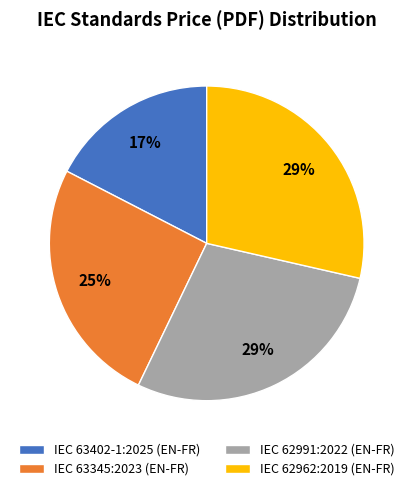

Combined, do IEC 63345:2023 (EN-FR) and IEC 62962:2019 (EN-FR) account for over 50%?

Yes